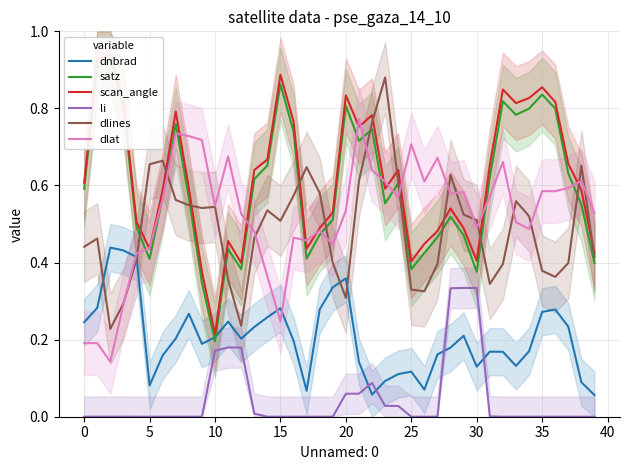

In li, how many points are lower than both neighbors (excluding endpoints)?

4